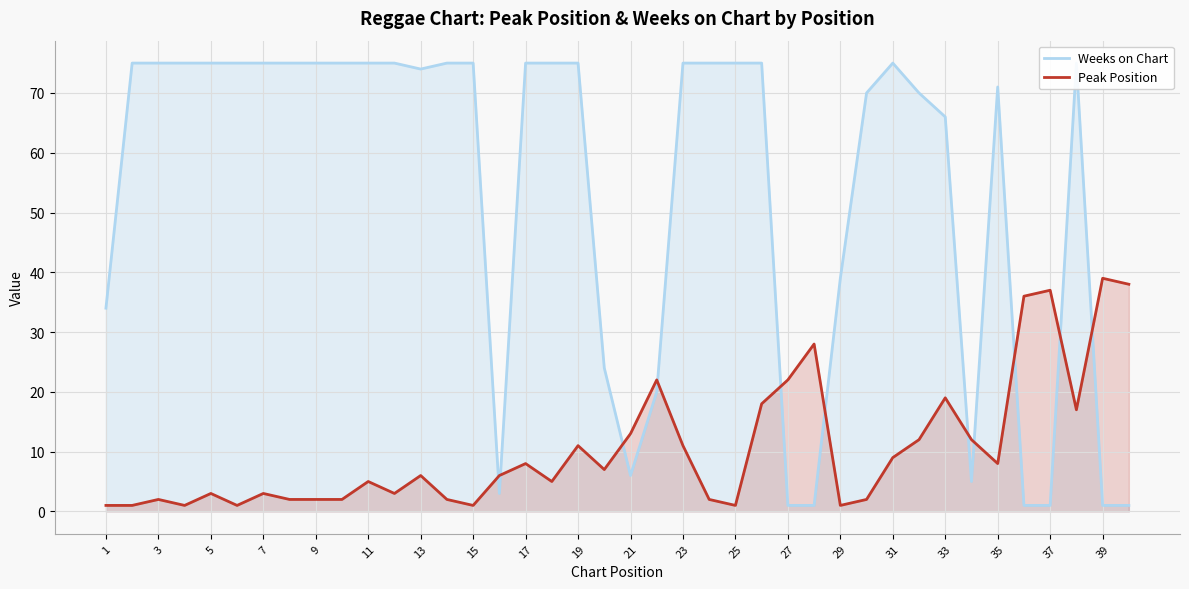

Which series has the largest range (max minus min)?

Weeks on Chart